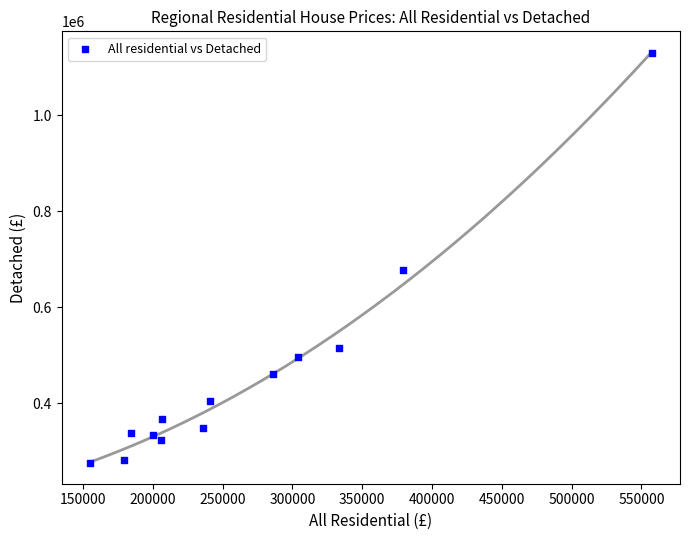

What Y value in the scatter plot is closest to 702333?

678654.2